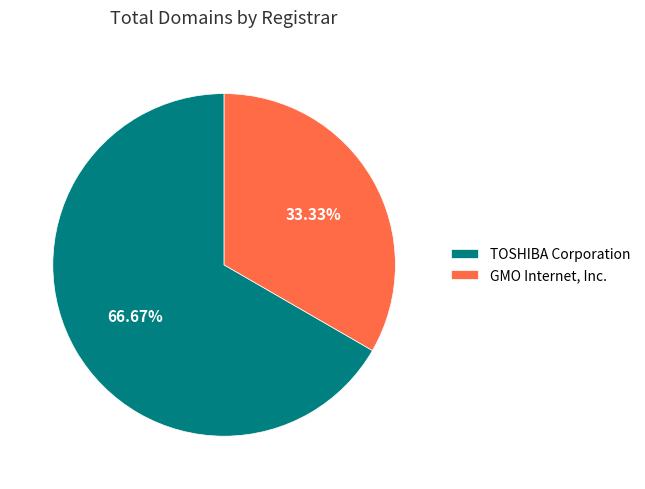

Is GMO Internet, Inc. the majority of the pie?

No